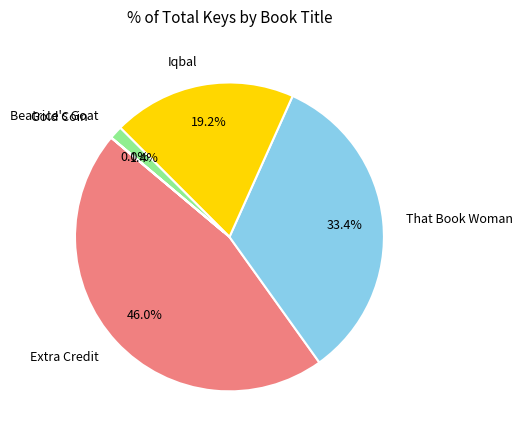

Which category has the biggest portion of the pie?

Extra Credit